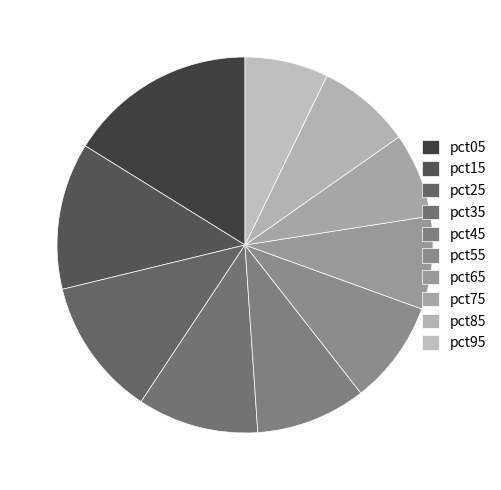

What is the smallest slice in the pie chart?

pct95